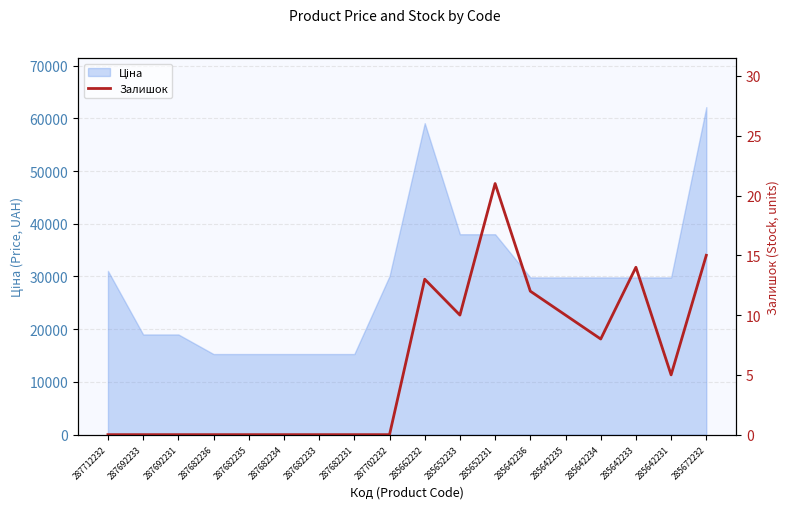

How many values are above zero?

9